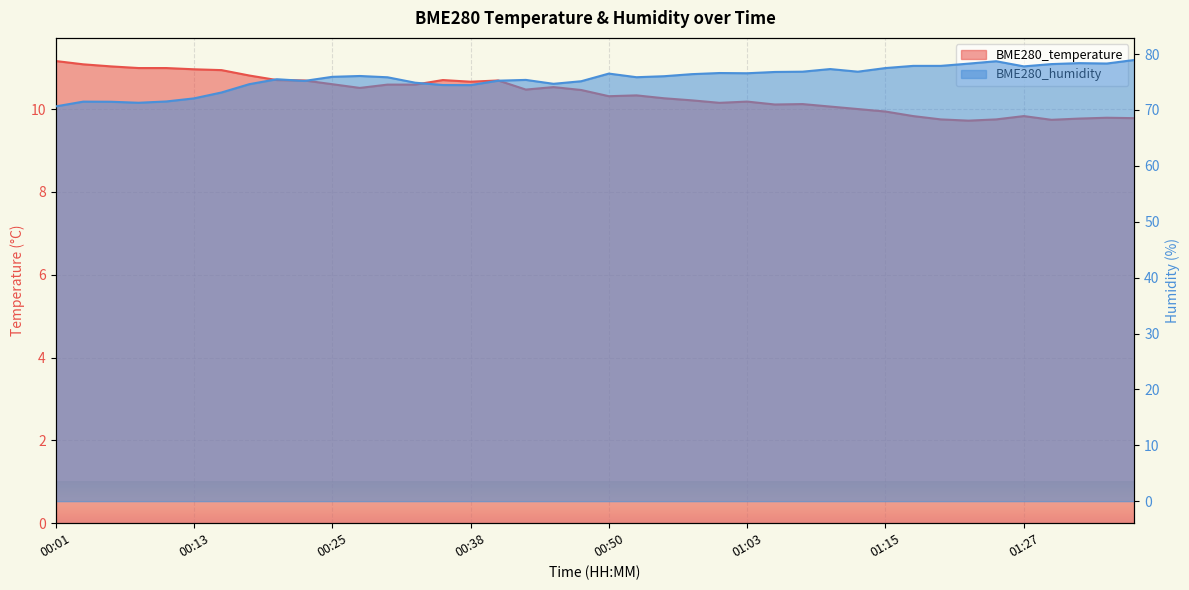

What is the approximate value of BME280_temperature at 00:43?

10.5